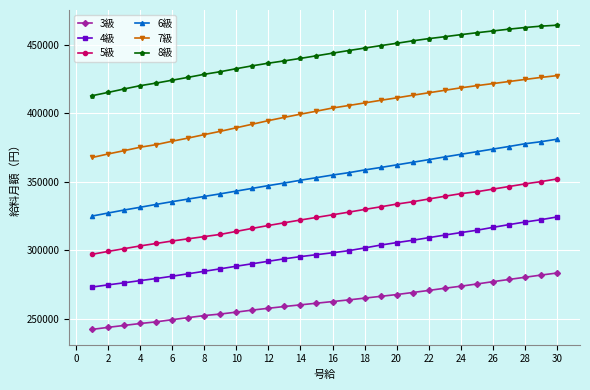

How many lines are shown in the chart?

6